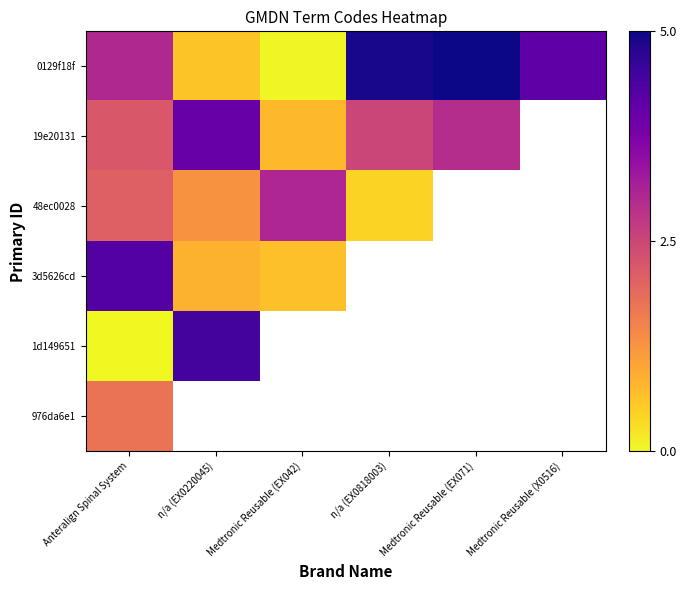

The value of 48ec0028 at Anteralign Spinal System is 2.1. True or false?

True